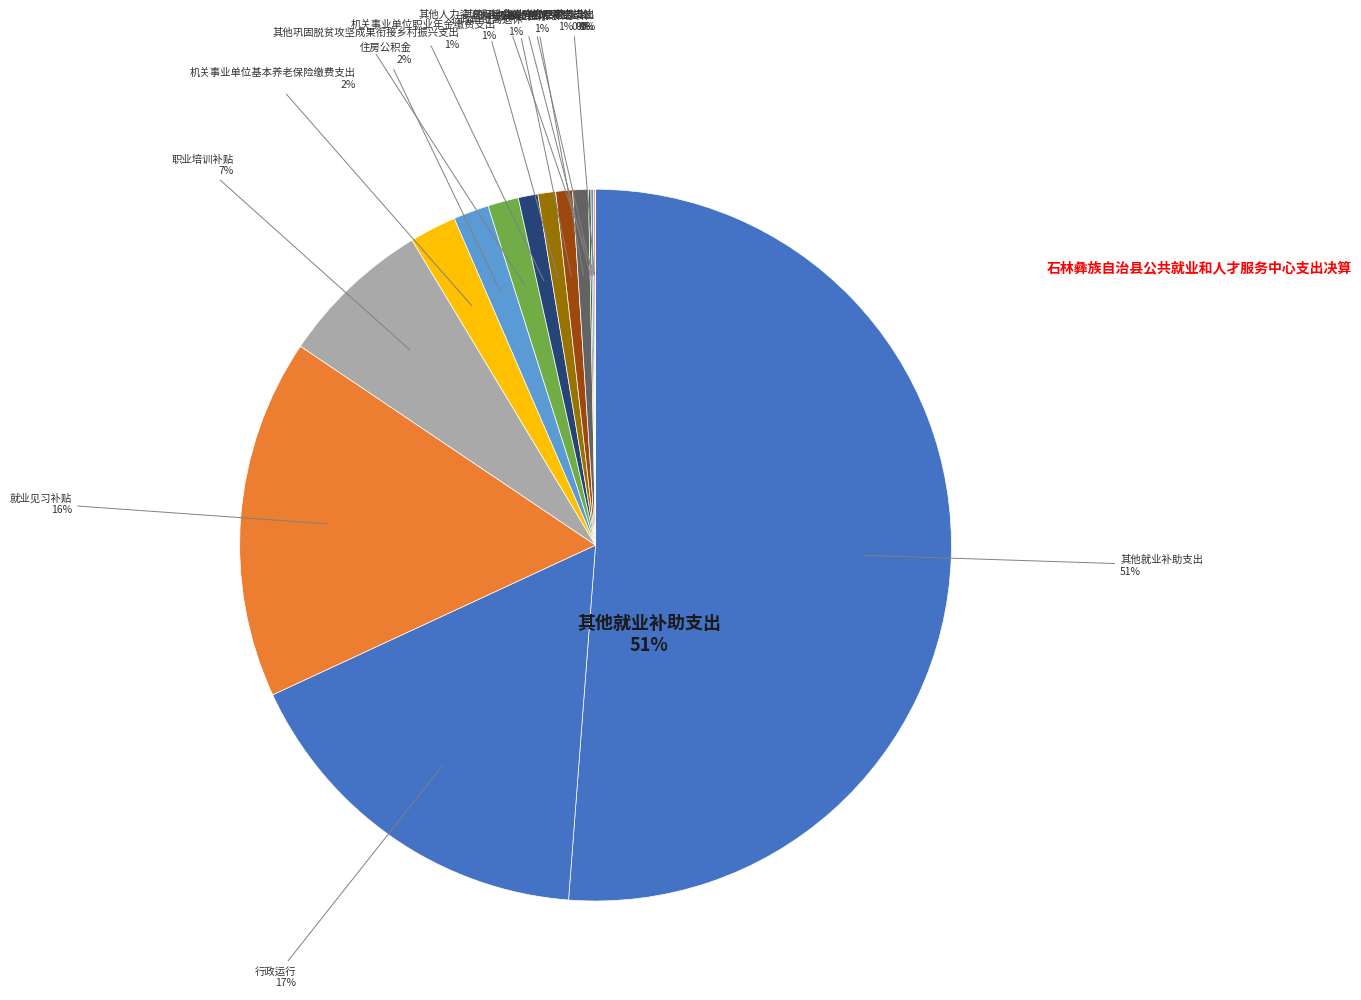

Approximately how many times larger is the value at 就业见习补贴 compared to 机关事业单位基本养老保险缴费支出?

7.7